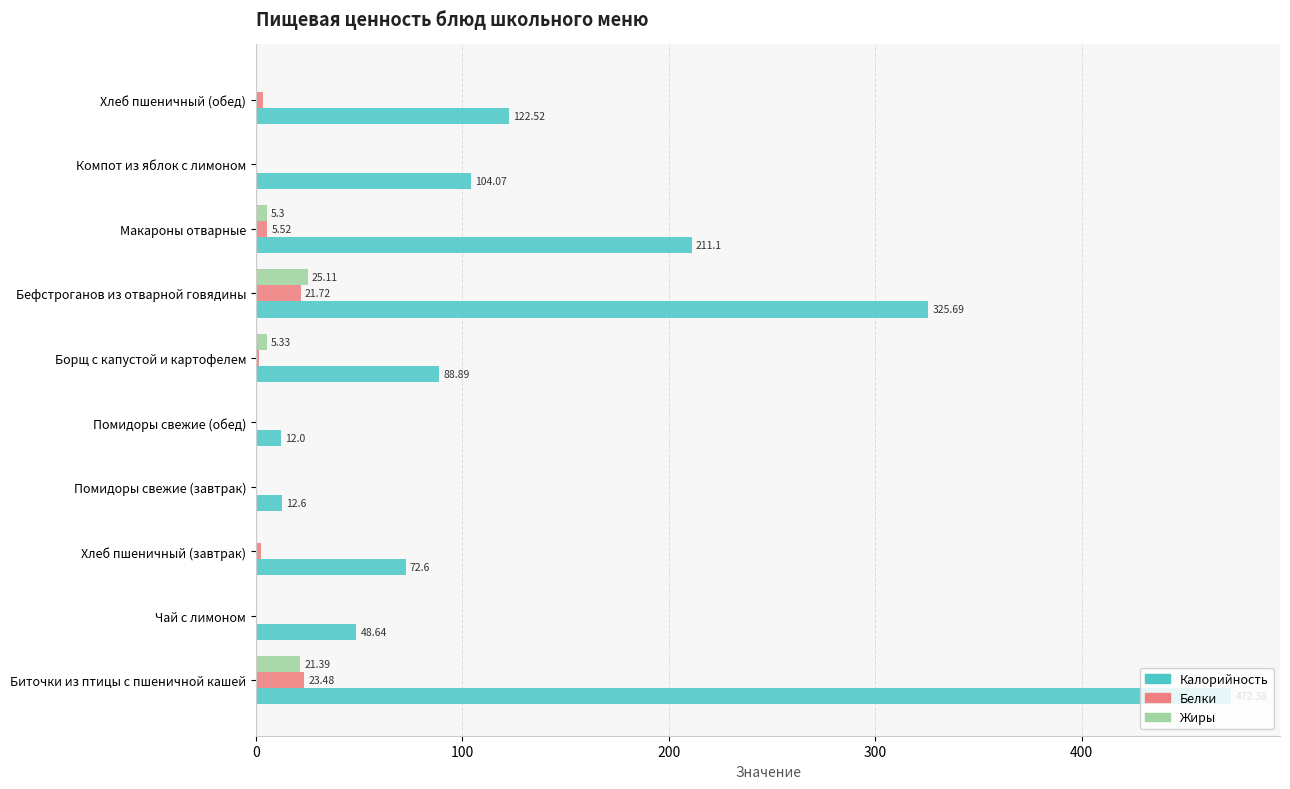

Which category has the highest value in the Жиры series?

Бефстроганов из отварной говядины